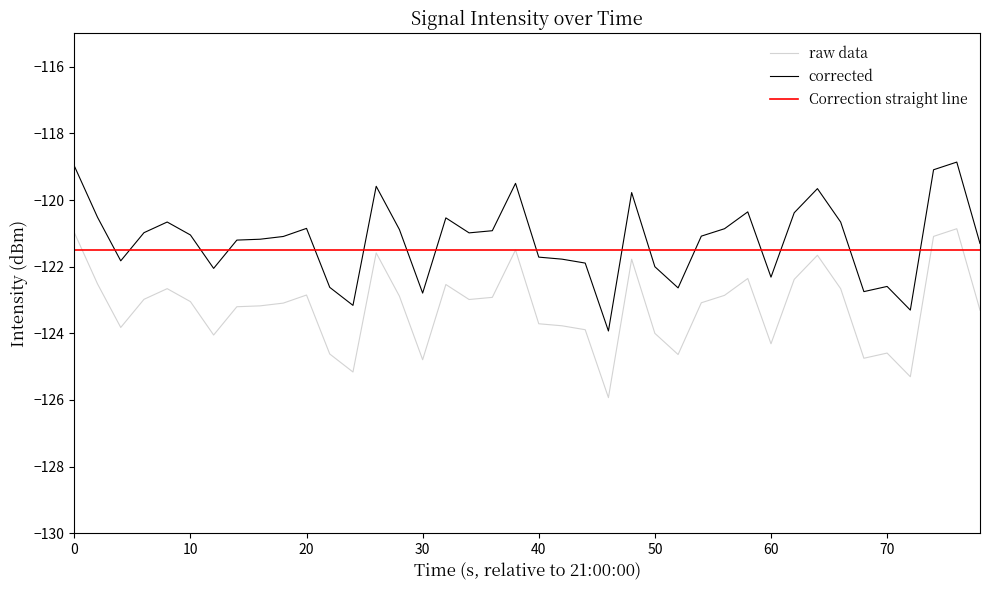

List the series in order of their peak value, lowest first.

Correction straight line, raw data, corrected